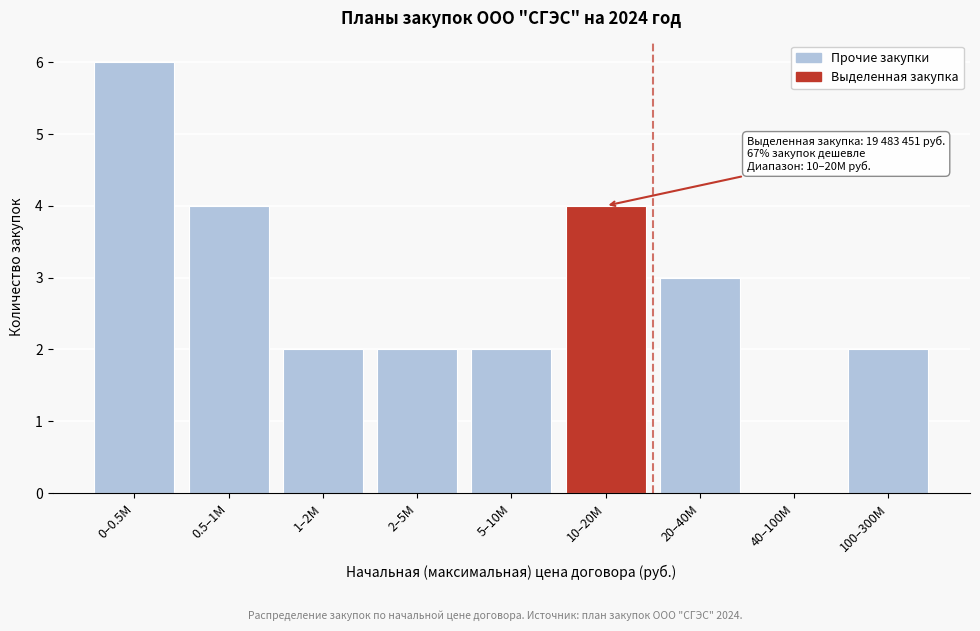

Reading left to right, extract all data points from this chart.

0–0.5M=6	0.5–1M=4	1–2M=2	2–5M=2	5–10M=2	10–20M=4	20–40M=3	40–100M=0	100–300M=2